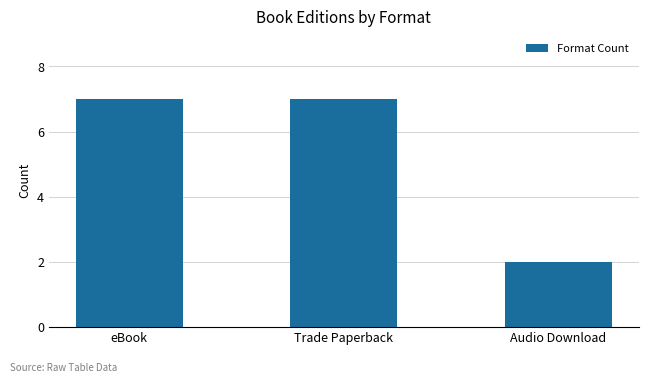

How many values are between 2 and 7?

3